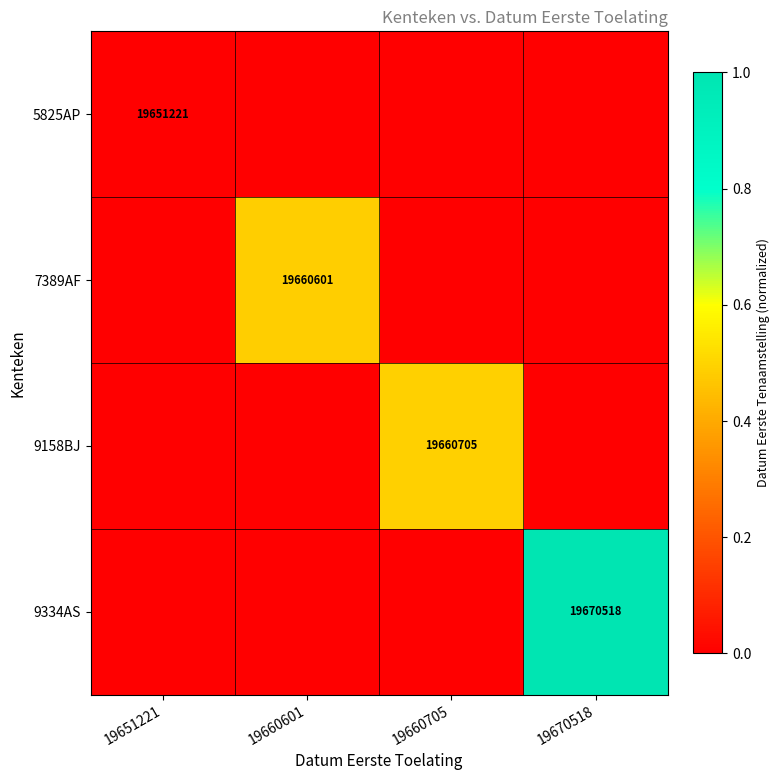

The value of 9334AS at 19670518 is 29690583.4. True or false?

False